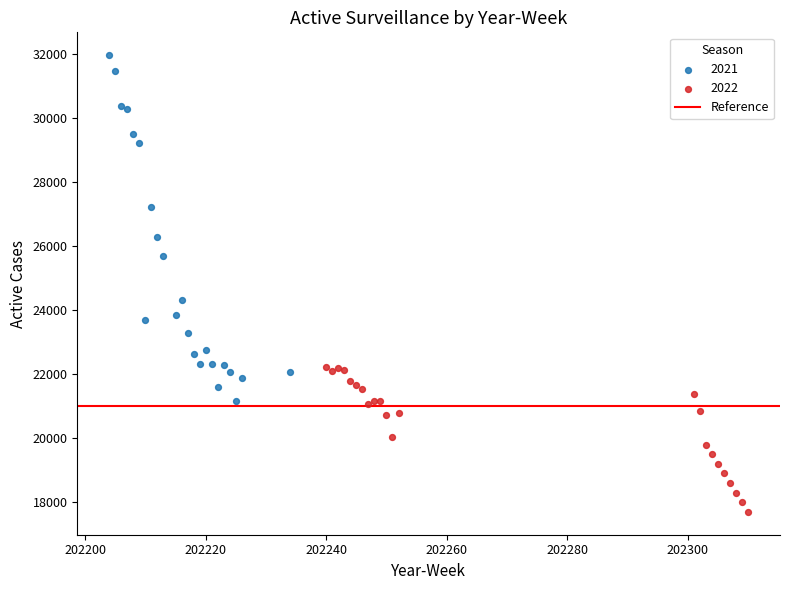

Which series contains the lowest Y value?

2022